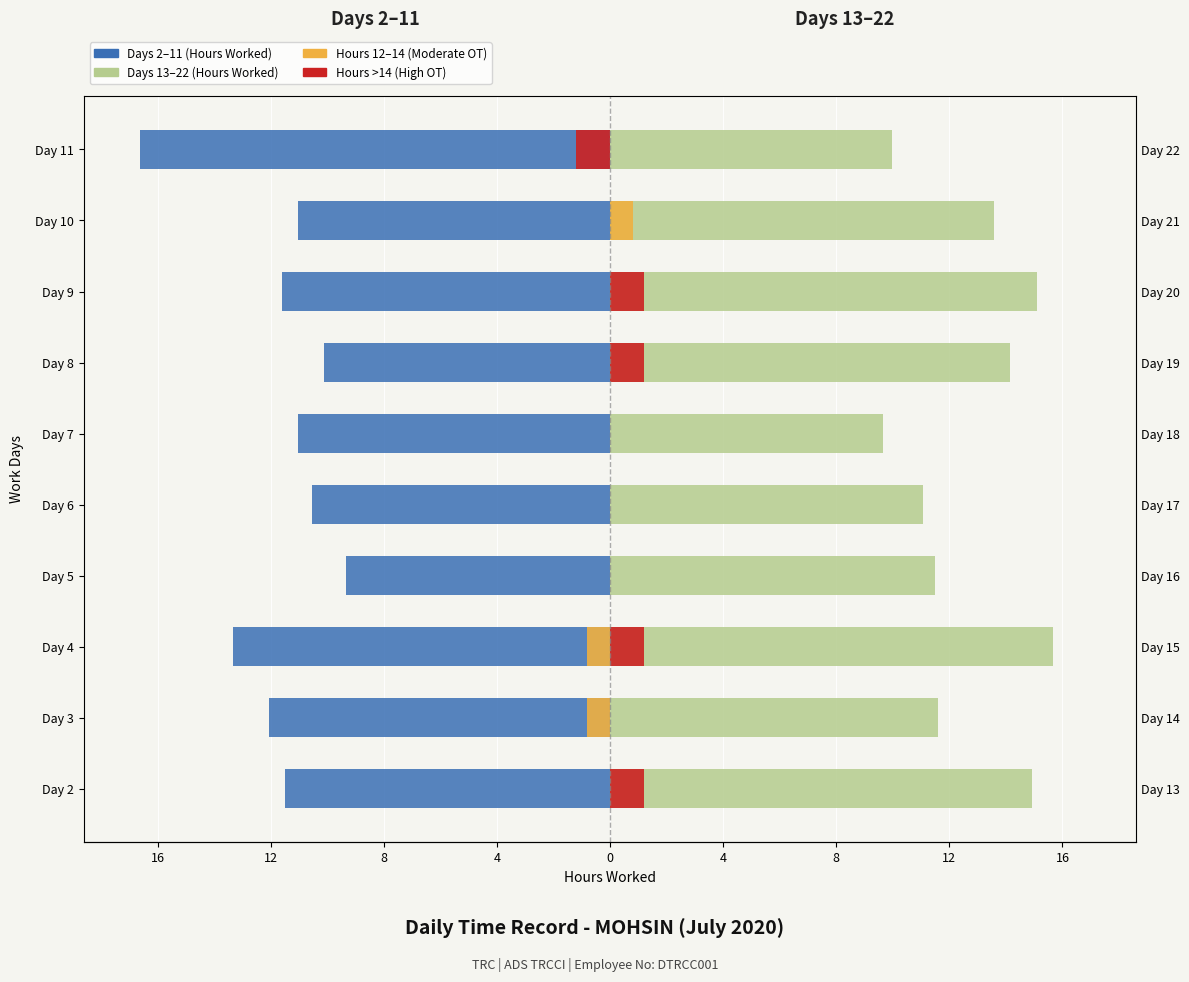

Reading left to right, list all the values displayed in this chart.

Days 2-11 (Low Hours): -11.5	-12.1	-13.3	-9.3	-10.5	-11.0	-10.1	-11.6	-11.0	-16.6
Days 13-22 (Low Hours): 14.9	11.6	15.7	11.5	11.1	9.7	14.1	15.1	13.6	10.0